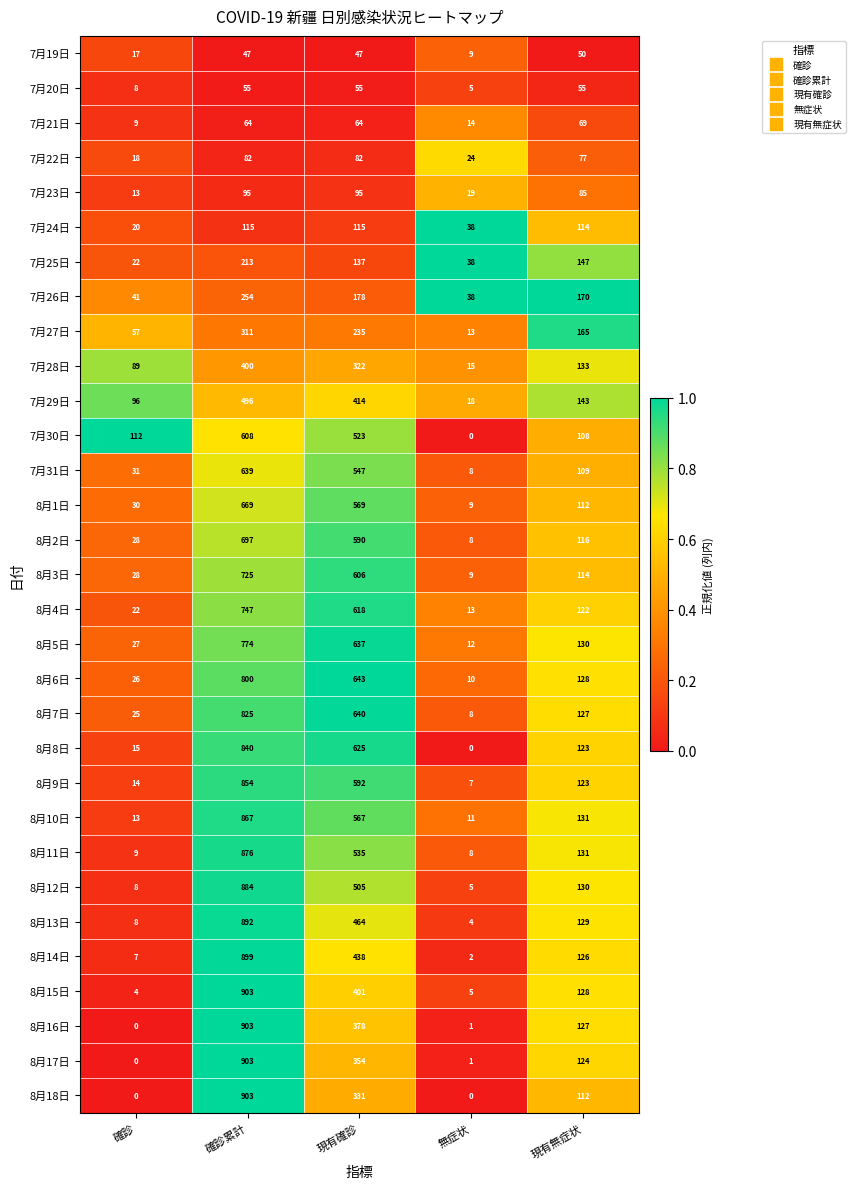

List the labels in order of 8月17日 value, smallest first.

確診, 無症状, 現有無症状, 現有確診, 確診累計